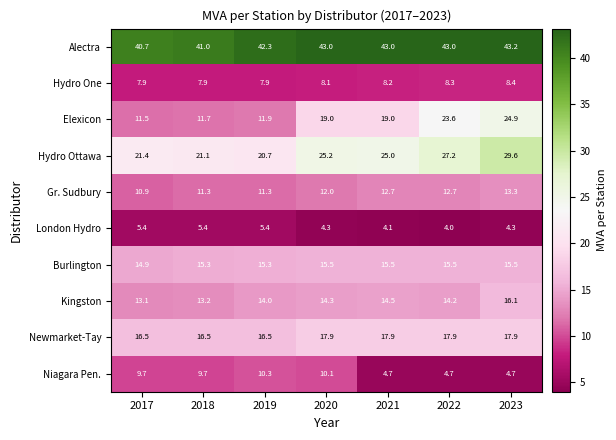

The value of Gr. Sudbury at 2021 is 12.7. True or false?

True